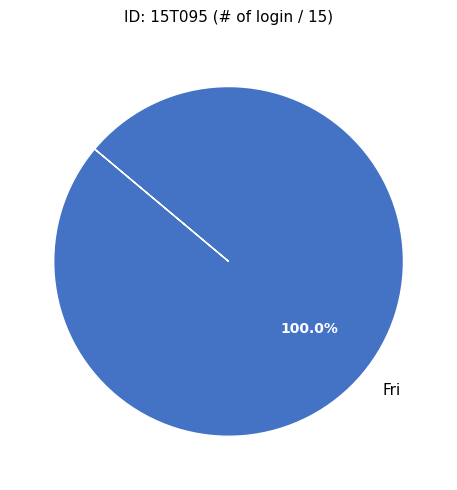

How many slices are in this pie chart?

1